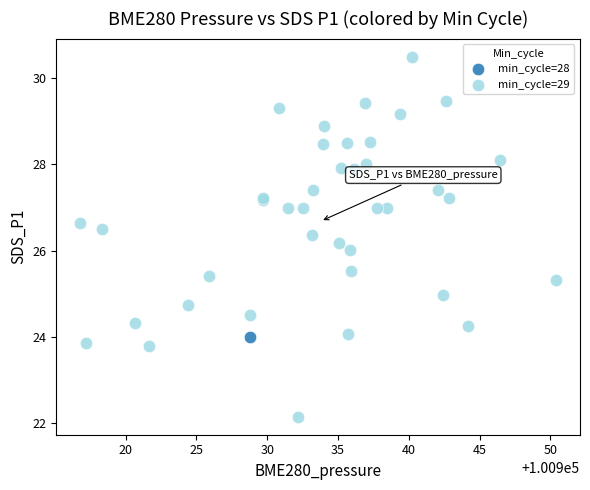

What are all the series names shown in the legend?

min_cycle=28, min_cycle=29